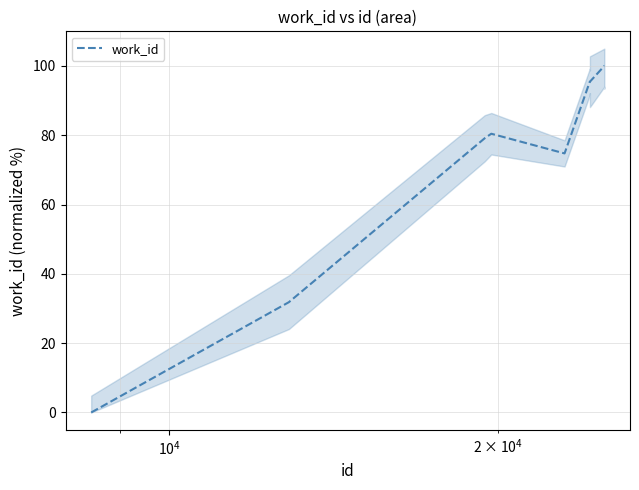

What is the maximum value for work_id?

100.0